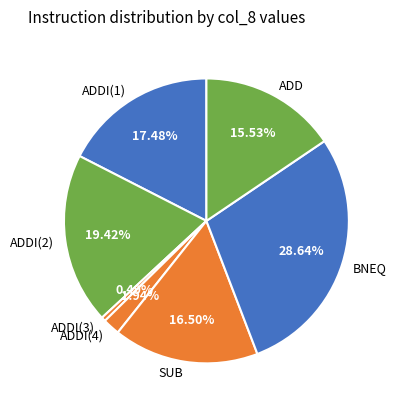

Is it true that ADDI(1) is 17% of the pie?

True